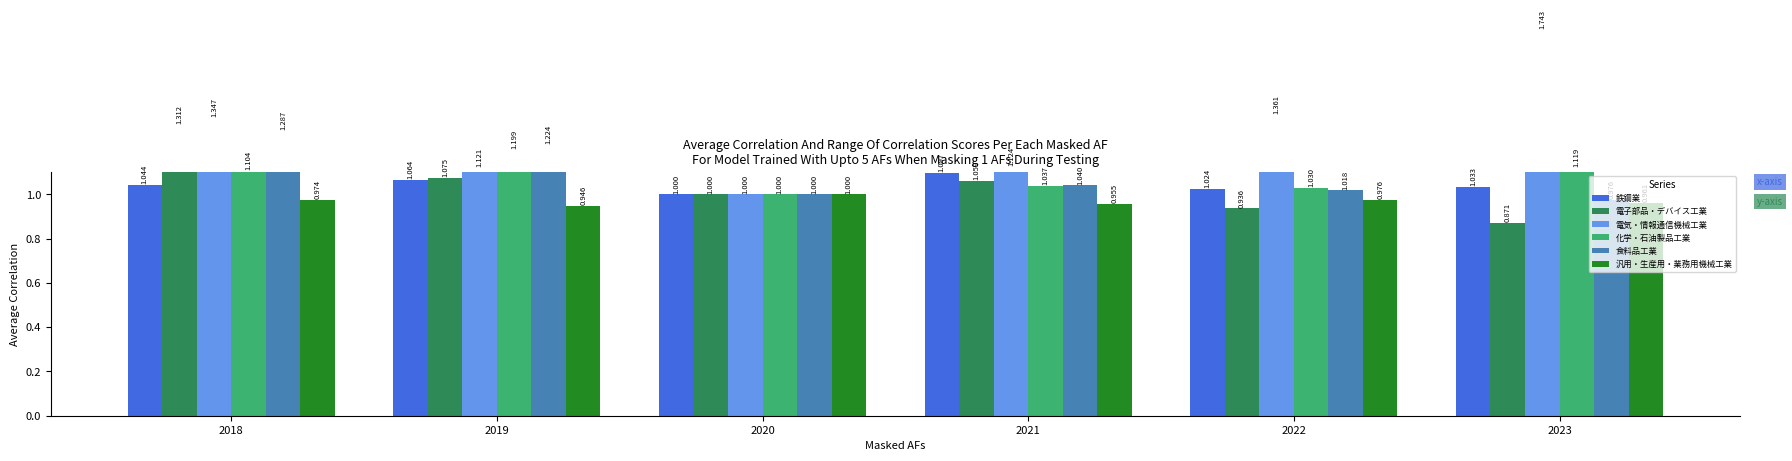

What is the value of the 電子部品・デバイス工業 bar at the 5th from the left?

0.9